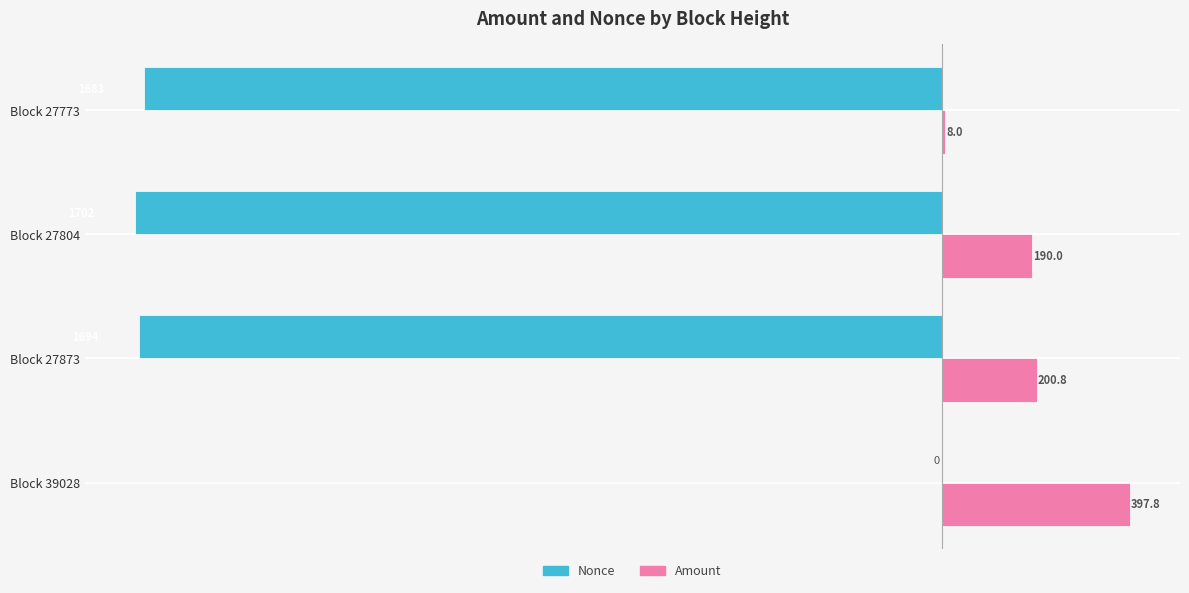

What is the sum of all Nonce values?

-5079.0